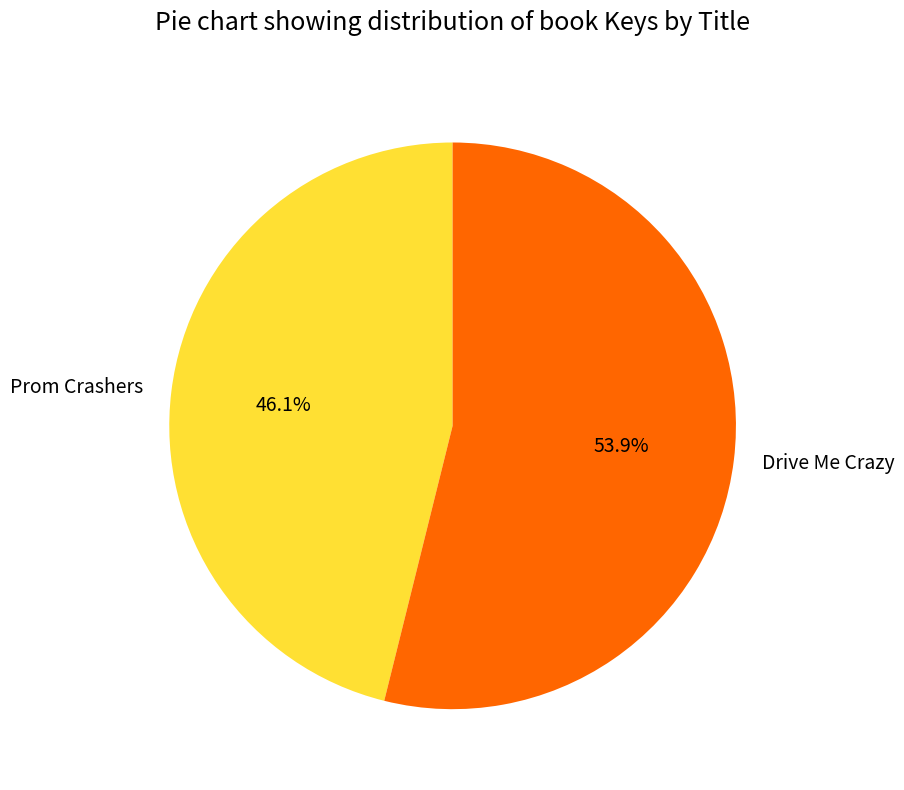

Rank the categories by value from highest to lowest.

Drive Me Crazy, Prom Crashers